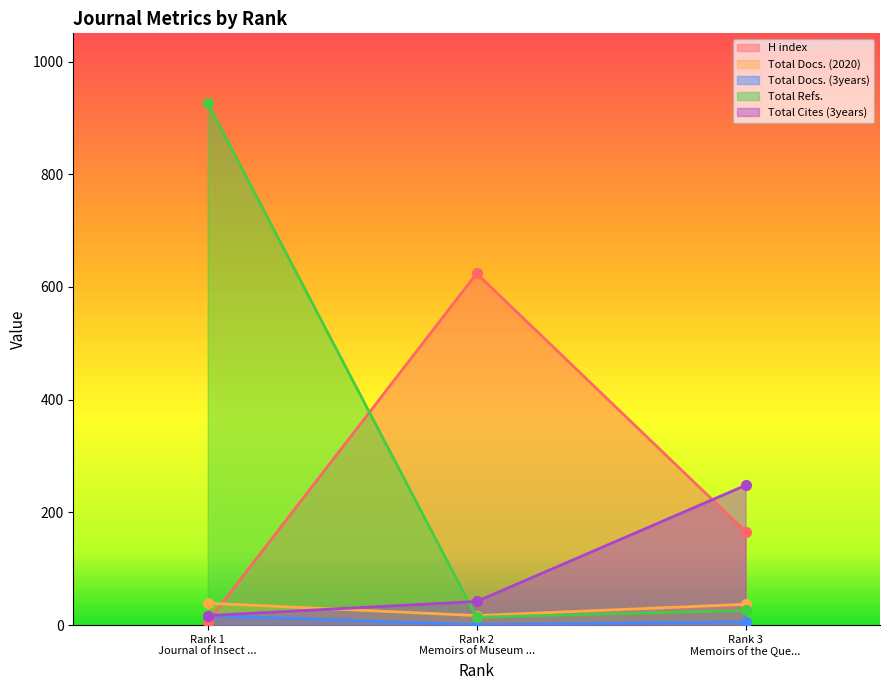

What is the greatest value displayed?

926